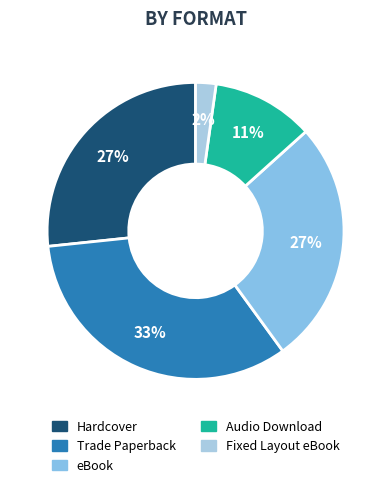

To the nearest percent, what is the combined percentage of Audio Download and Fixed Layout eBook?

13%